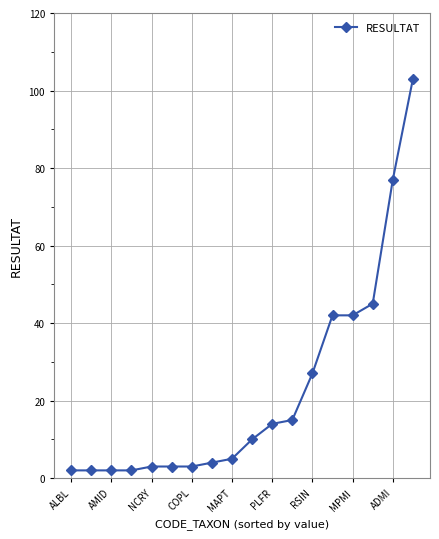

What is the value of the 17th point from the left?

77